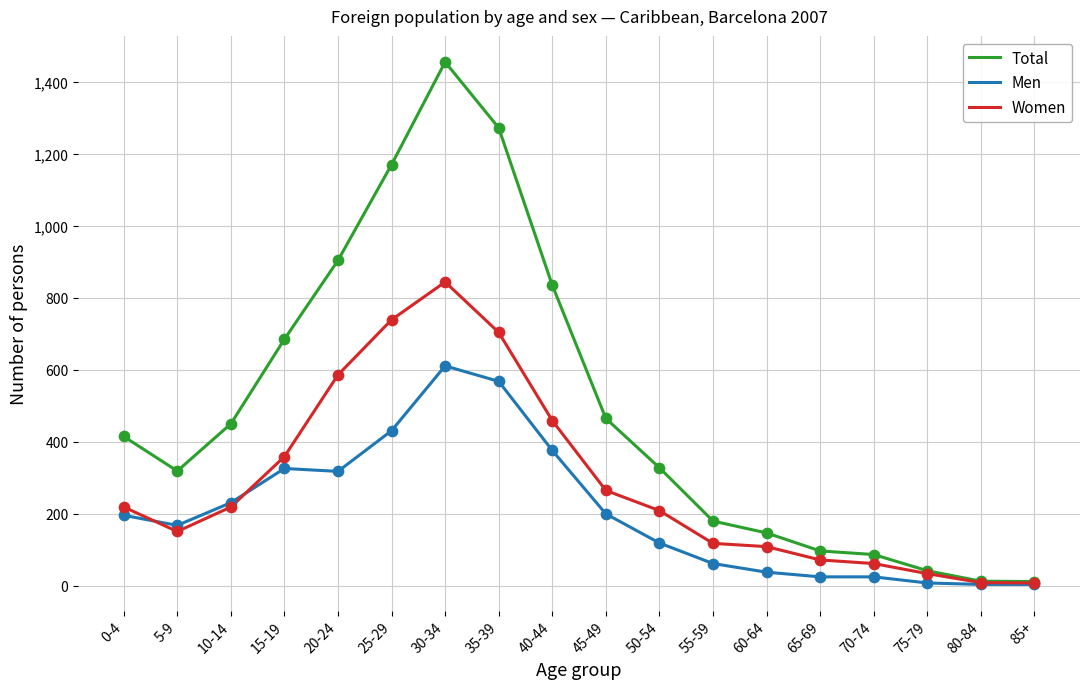

Is the value of Women at 70-74 greater than the value of Men at 5-9?

No